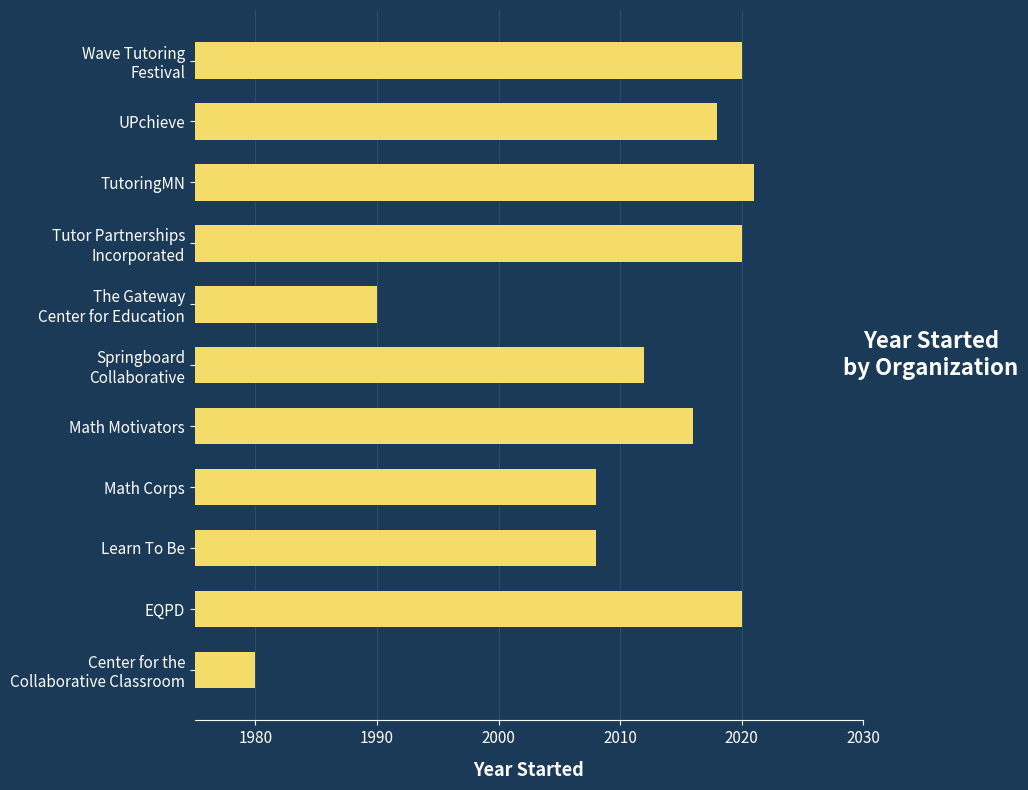

Reading bottom to top, list all the values displayed in this chart.

1980	2020	2008	2008	2016	2012	1990	2020	2021	2018	2020